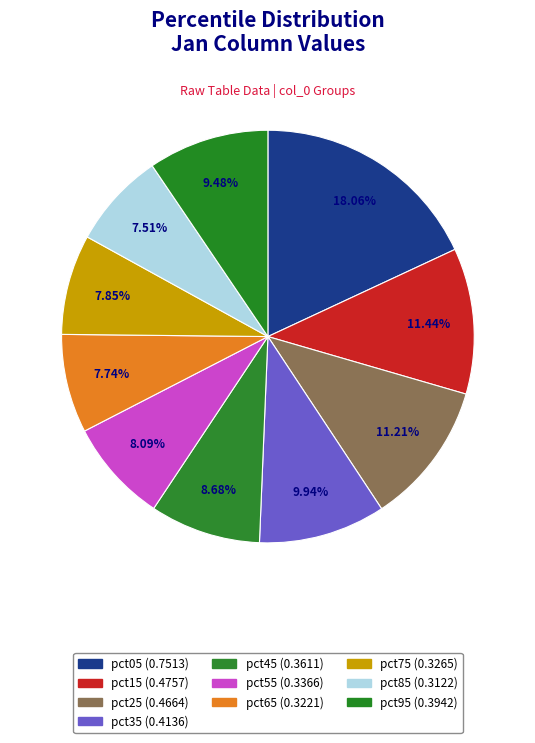

Count the number of slices in the pie.

10